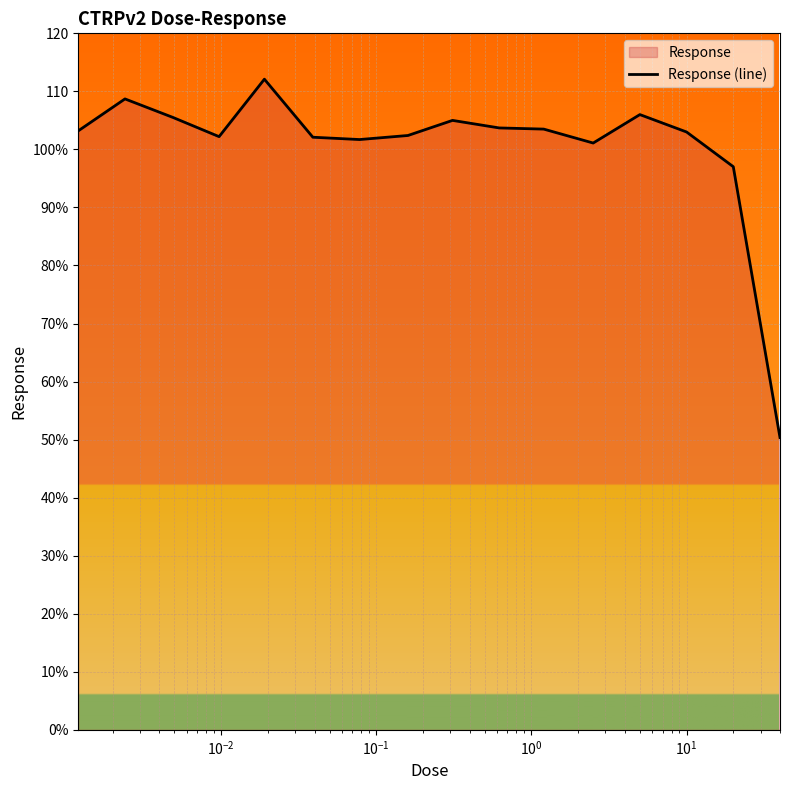

How many lines are shown in the chart?

1